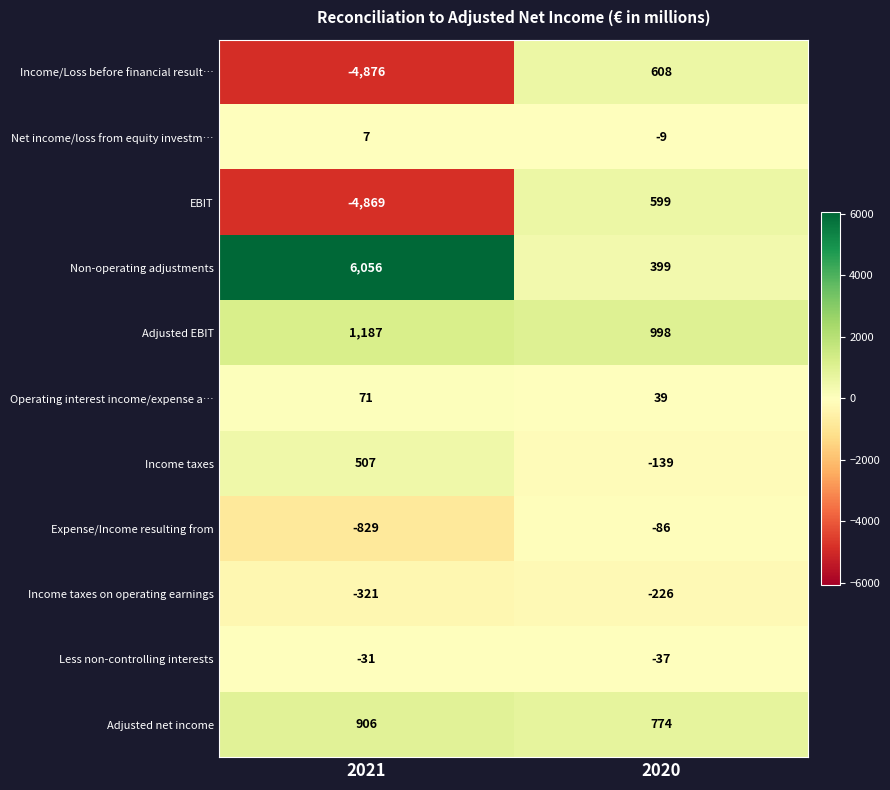

Is it true that Income/Loss before financial result… equals -4876 at 2021?

True